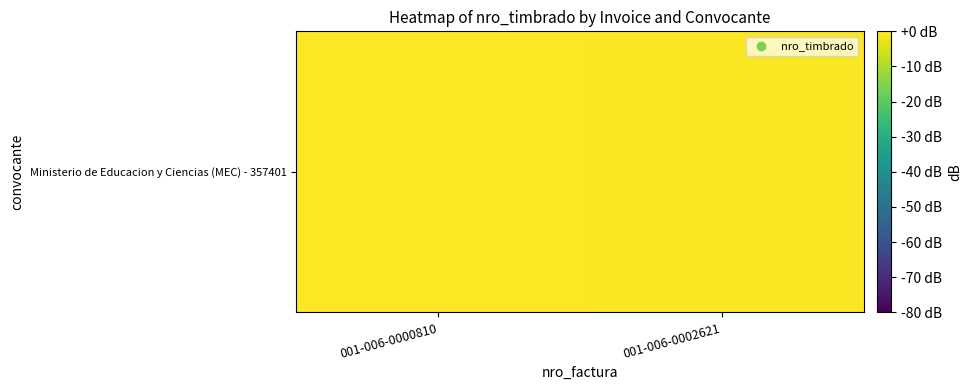

Which category has the lowest value across all series?

001-006-0002621